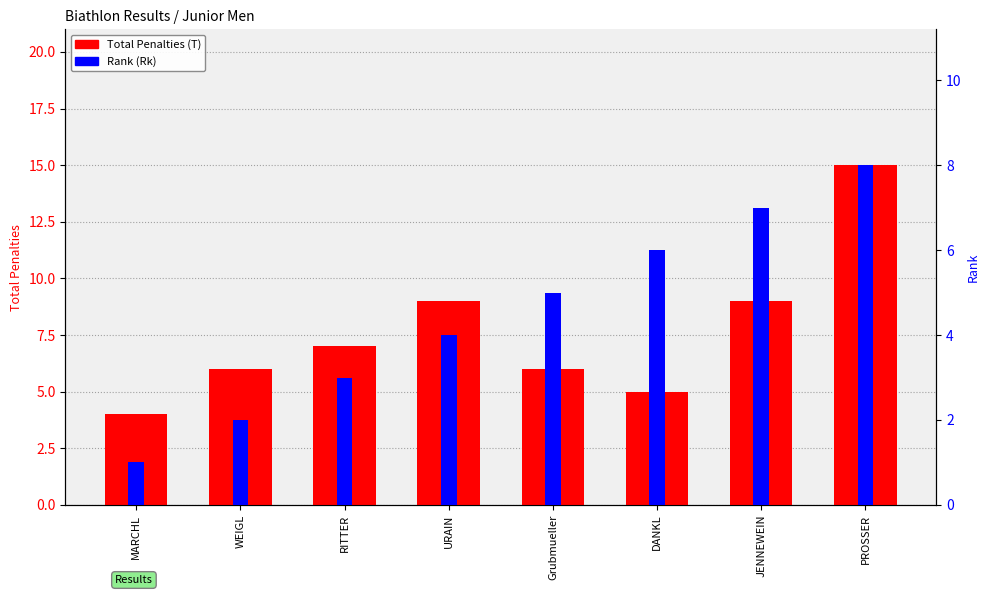

List the series in order of their peak value, highest first.

Total Penalties (T), Rank (Rk)